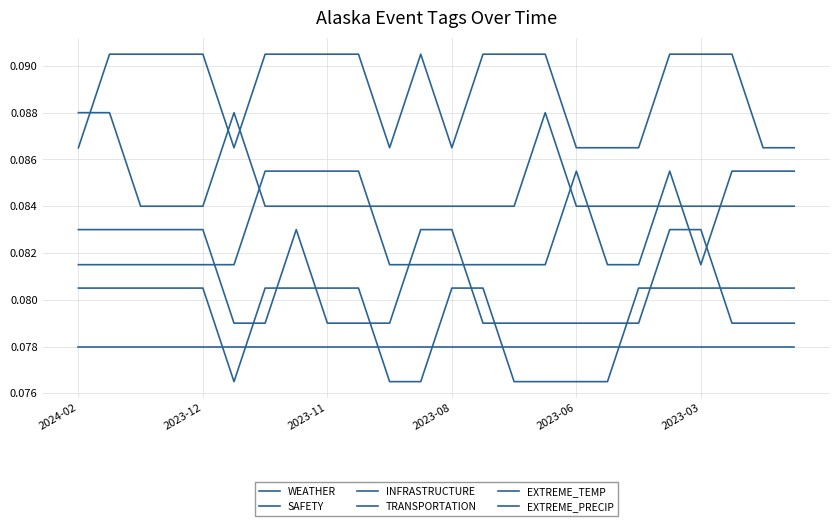

How many lines are shown in the chart?

6